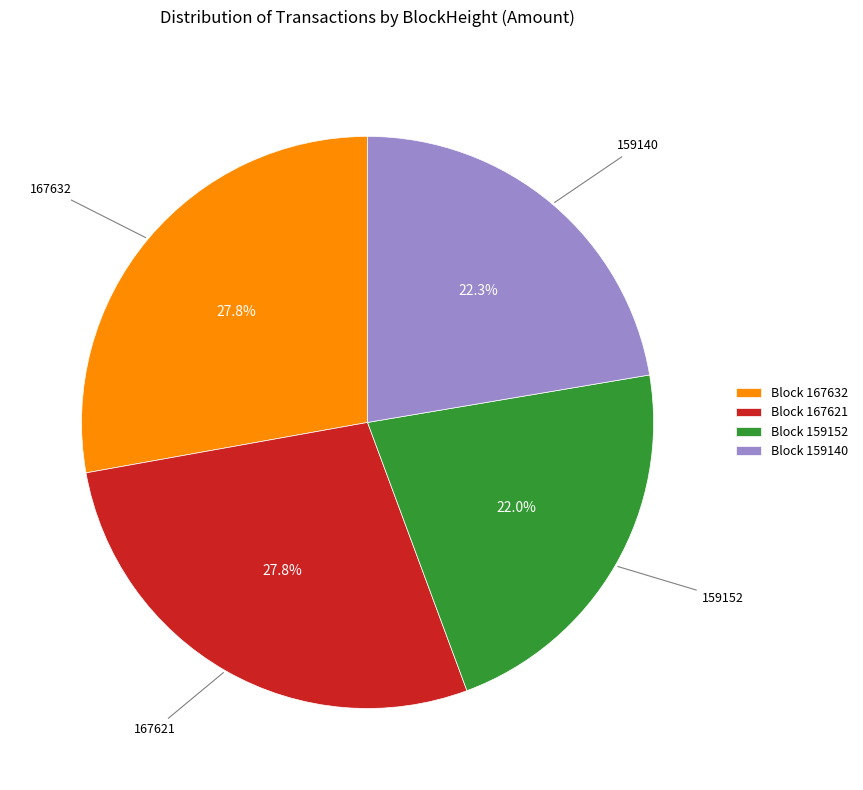

Which has a higher value, 167621 or 159140?

167621